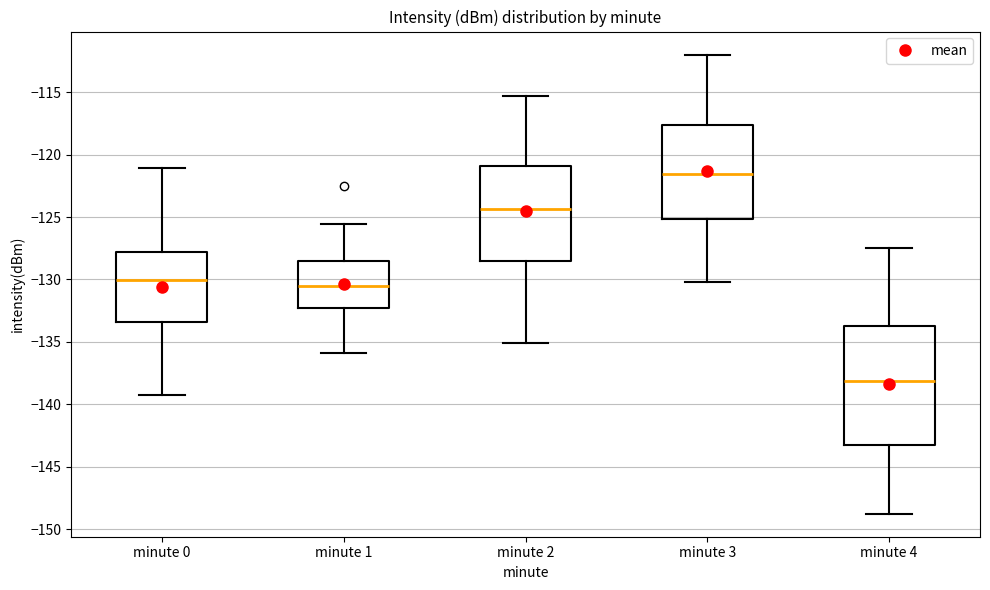

Which box has the lowest median line?

minute 4